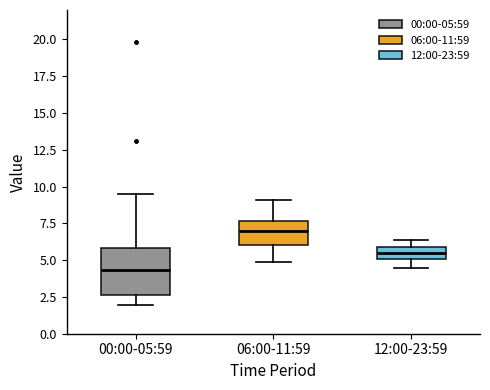

Comparing the boxes themselves (not the whiskers), which one is the tallest?

00:00-05:59